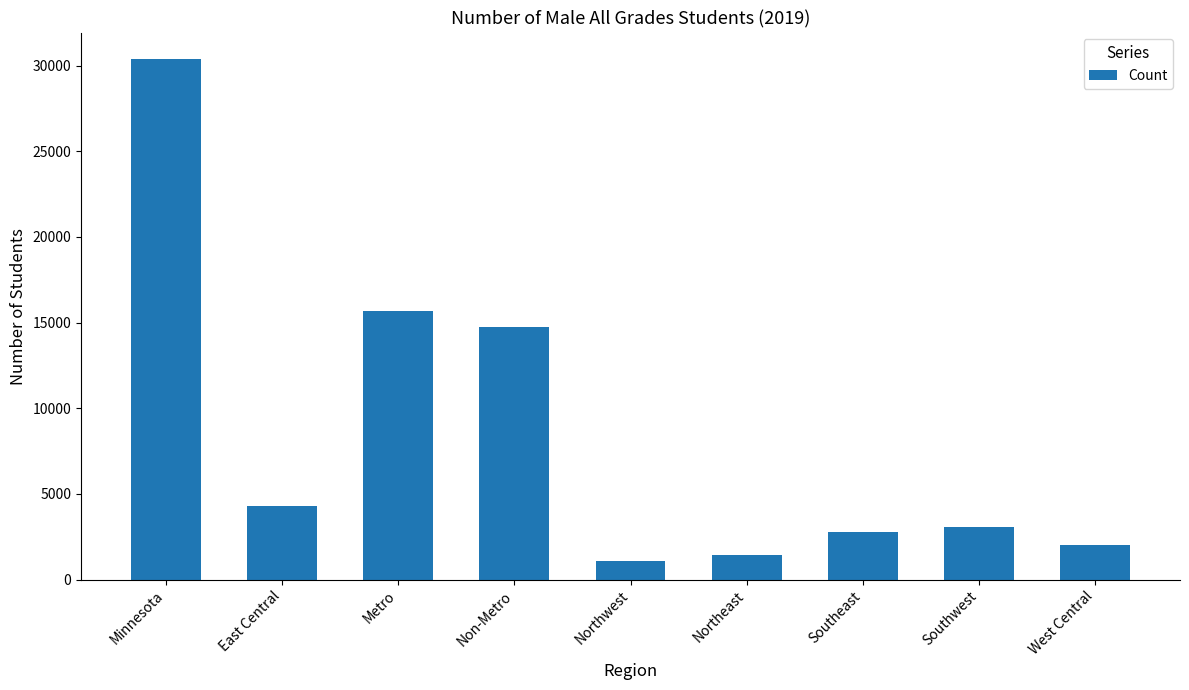

How many bars are there in total?

9